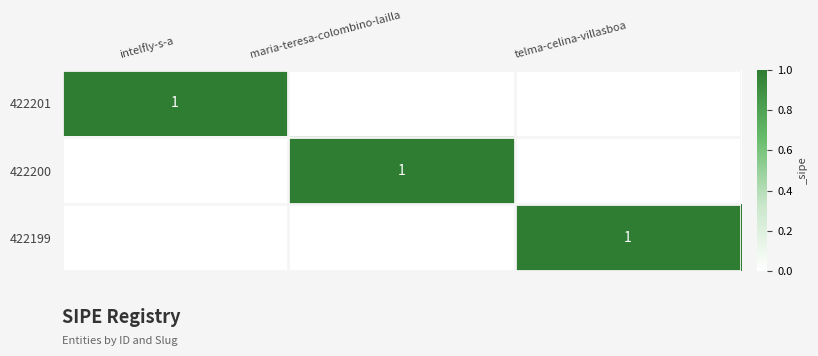

The 422200 series shows 1 at maria-teresa-colombino-lailla. True or false?

True